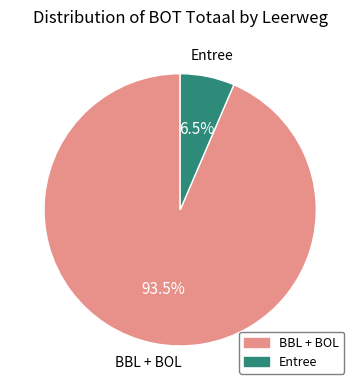

Is there any slice that represents more than half of the pie?

Yes